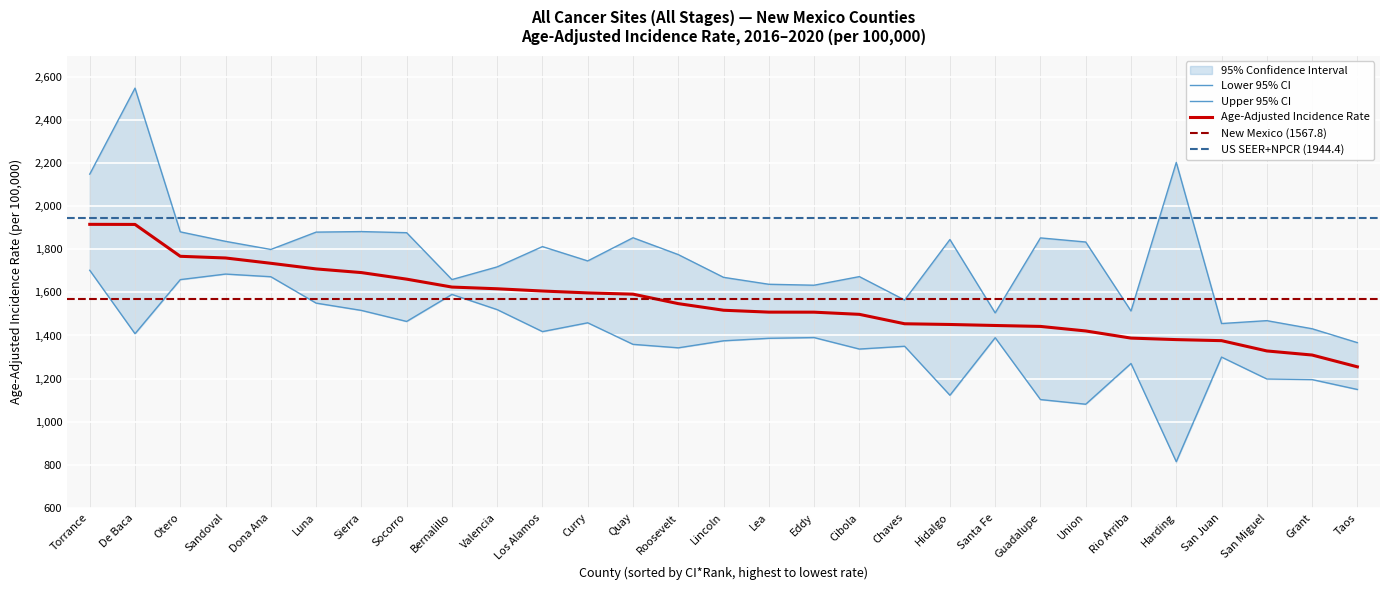

At which category is the sum across all series the highest?

De Baca